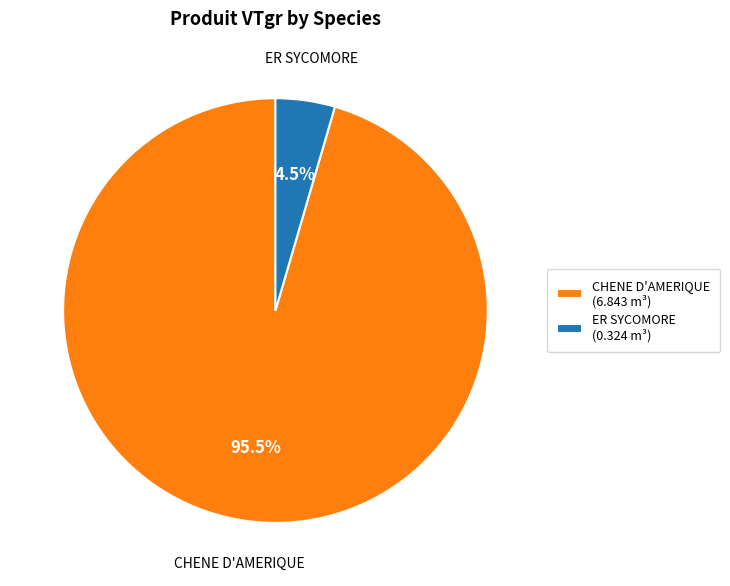

How much of the chart is everything except CHENE D'AMERIQUE?

4.5%